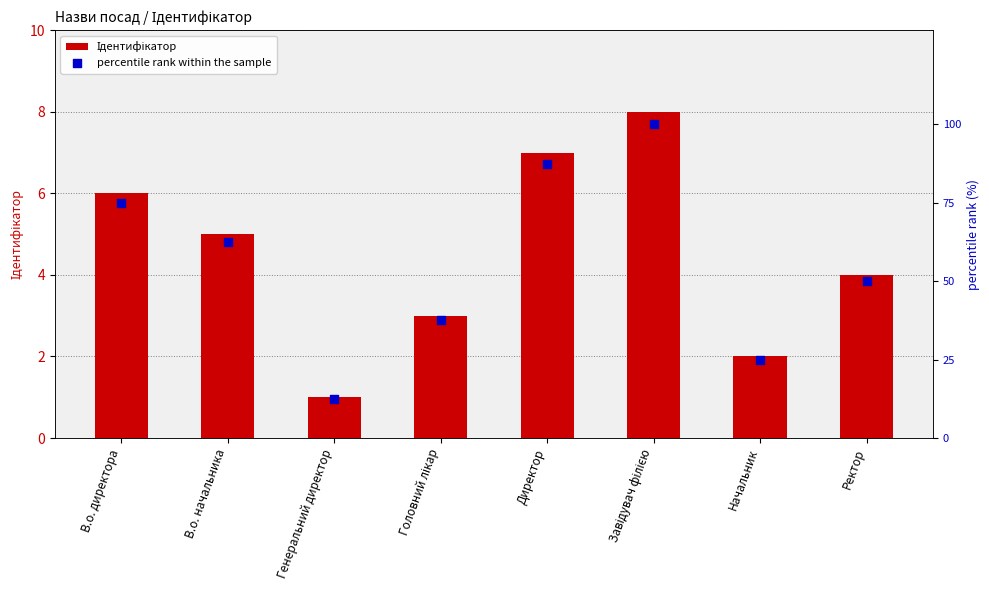

At how many categories does at least one series exceed 27?

6